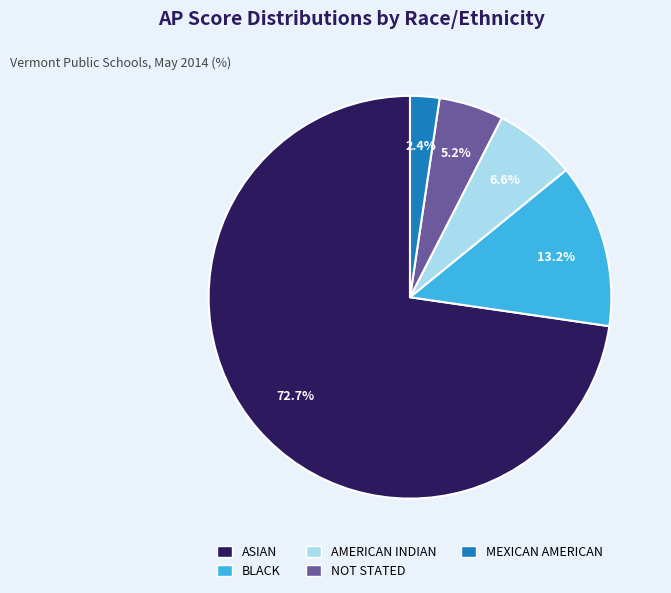

True or false: NOT STATED accounts for 5% of the total.

True